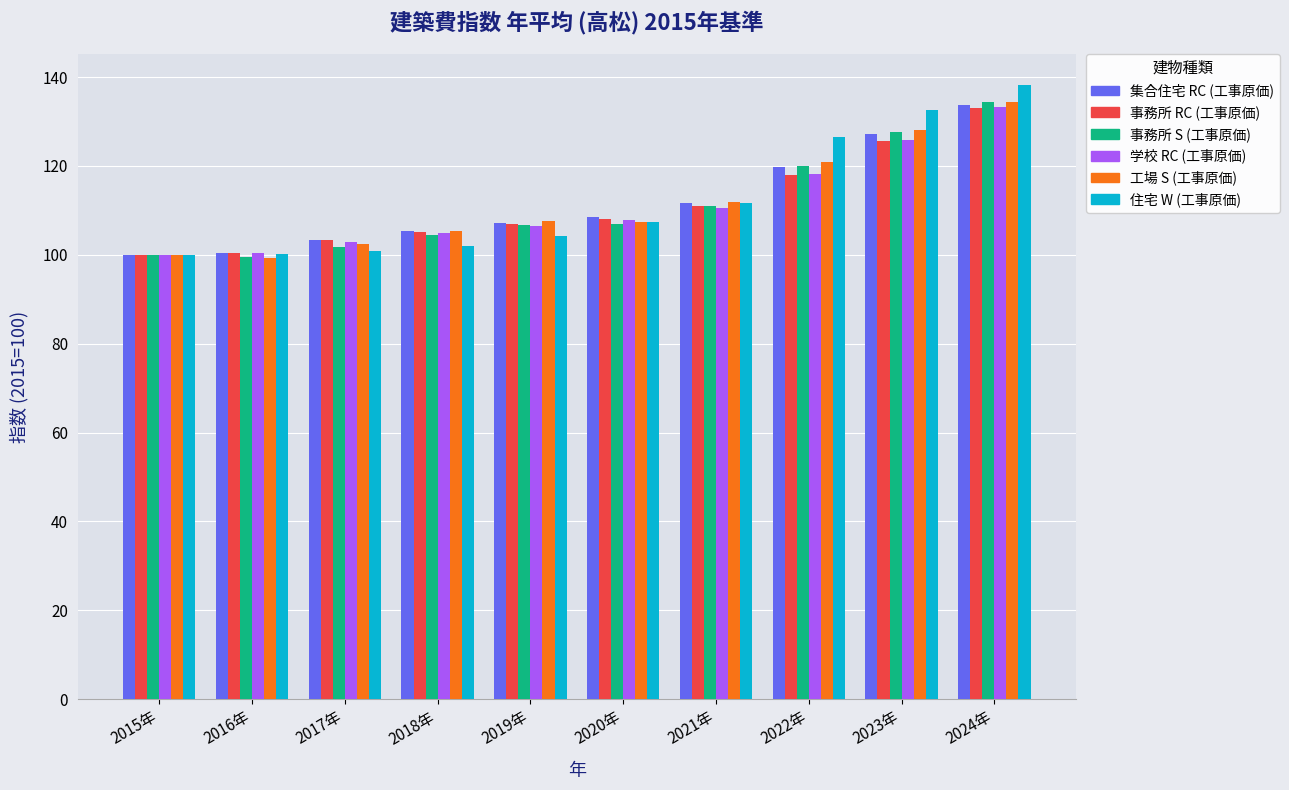

What is the label of the 4th bar from the left?

2018年